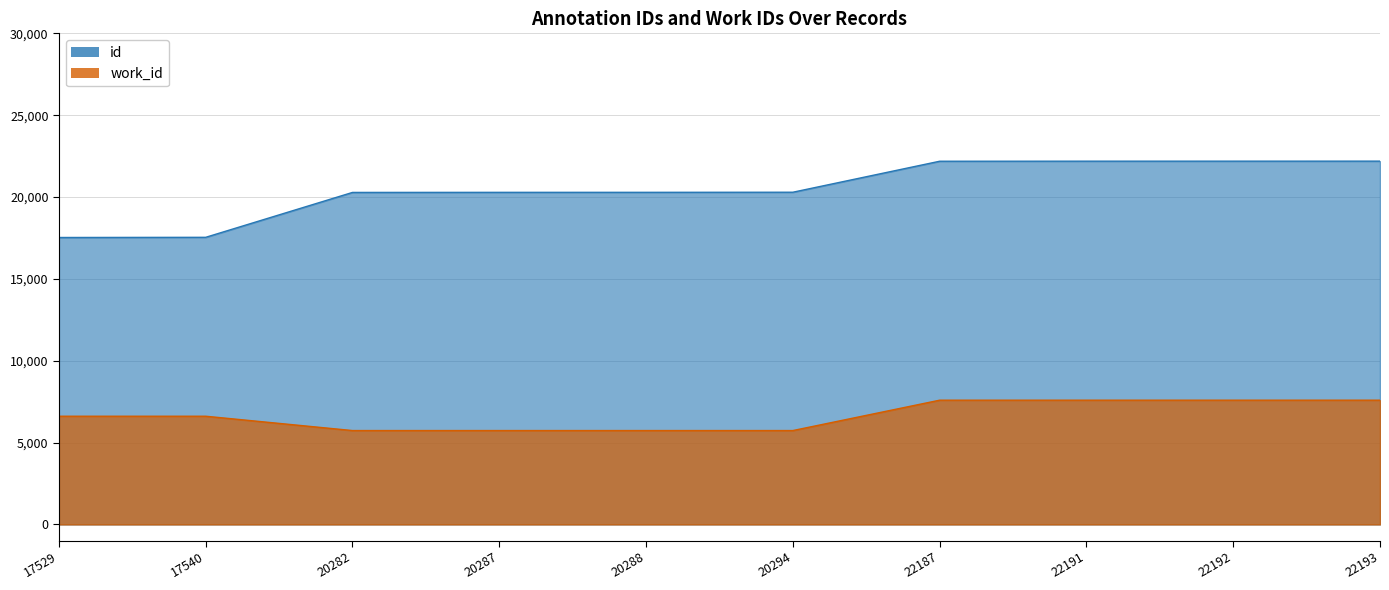

How many lines are shown in the chart?

2